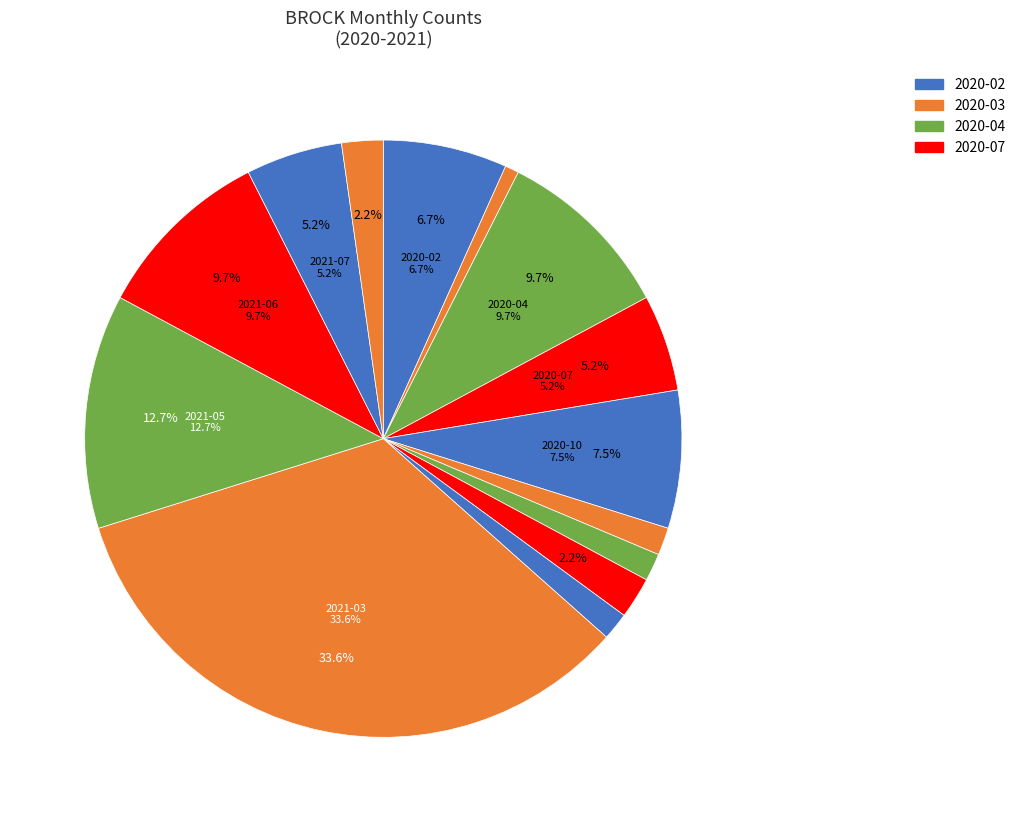

To the nearest percent, what is the difference between the largest and smallest slice percentages?

33%